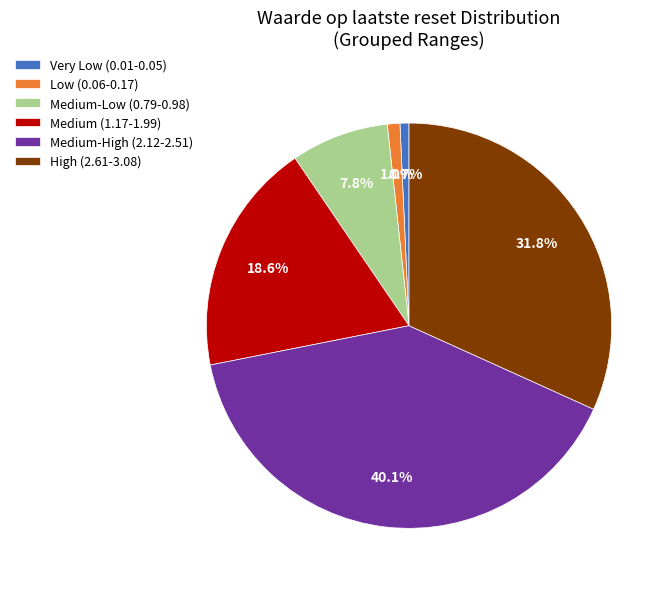

To the nearest percent, what is the average slice percentage?

17%